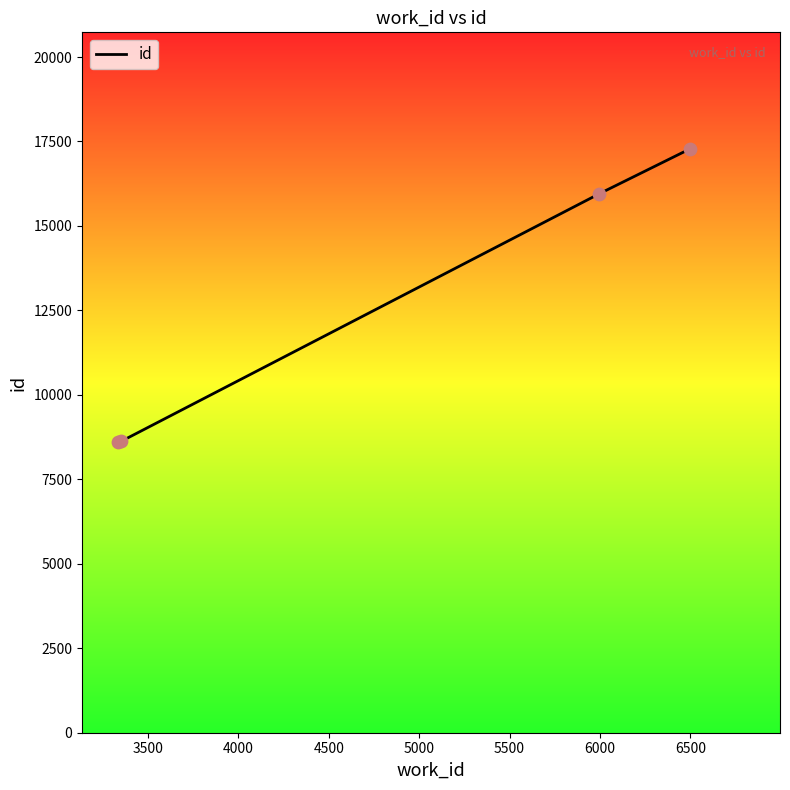

What is the greatest value displayed?

17276